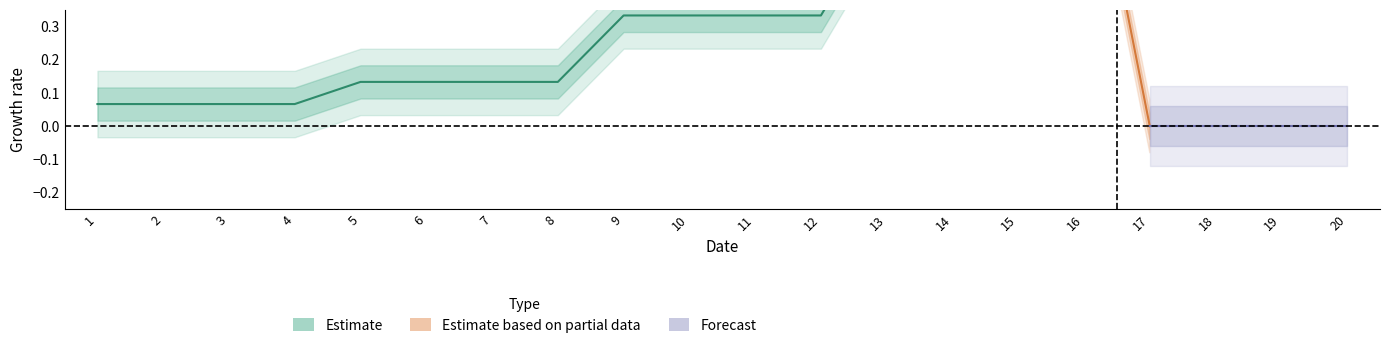

True or false: the data has more than 2 interior local peaks.

False